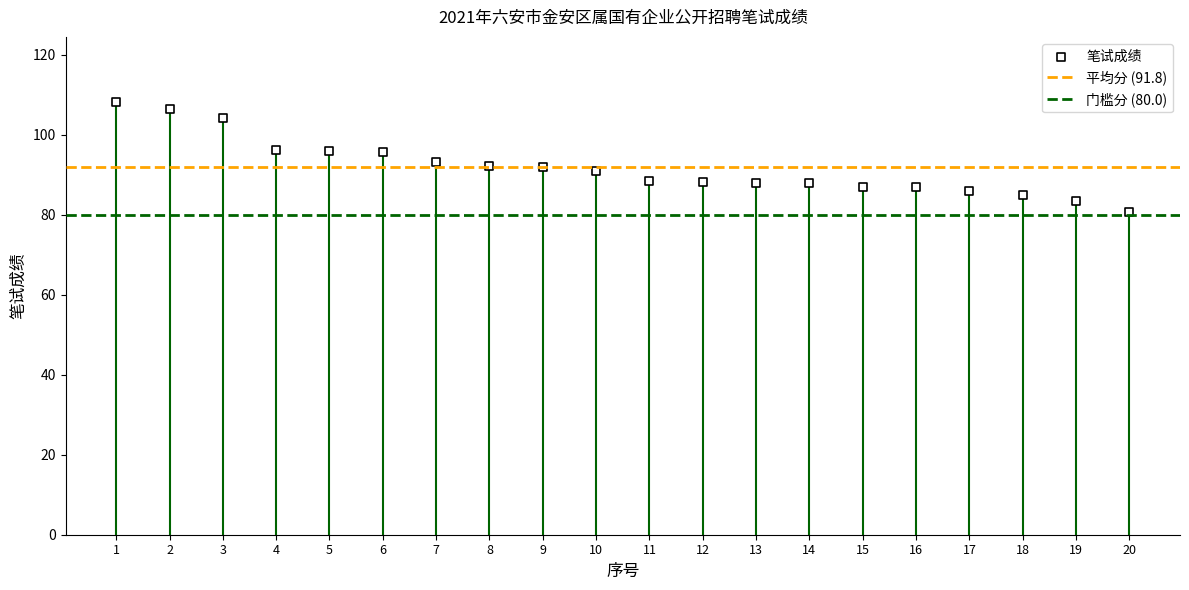

What is the range of Y values (max minus min)?

27.6